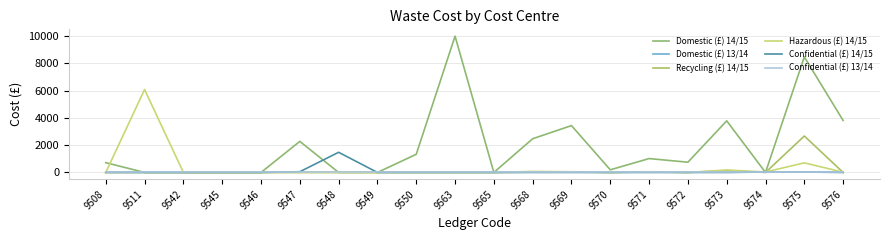

Rank the series at 9511 from lowest to highest value.

Domestic (£) 14/15, Domestic (£) 13/14, Recycling (£) 14/15, Confidential (£) 14/15, Confidential (£) 13/14, Hazardous (£) 14/15